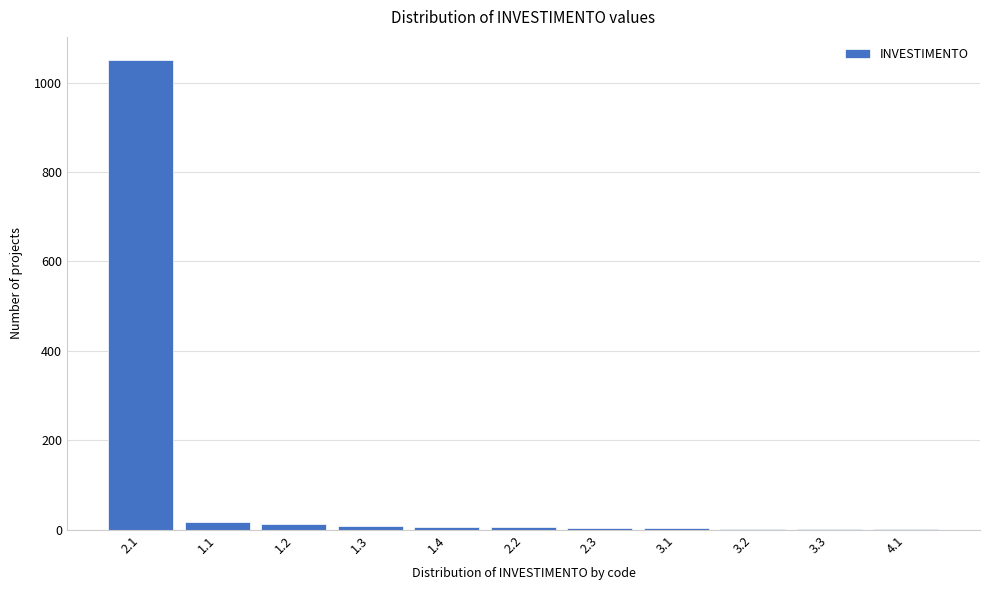

What is the sum of all values?

1109